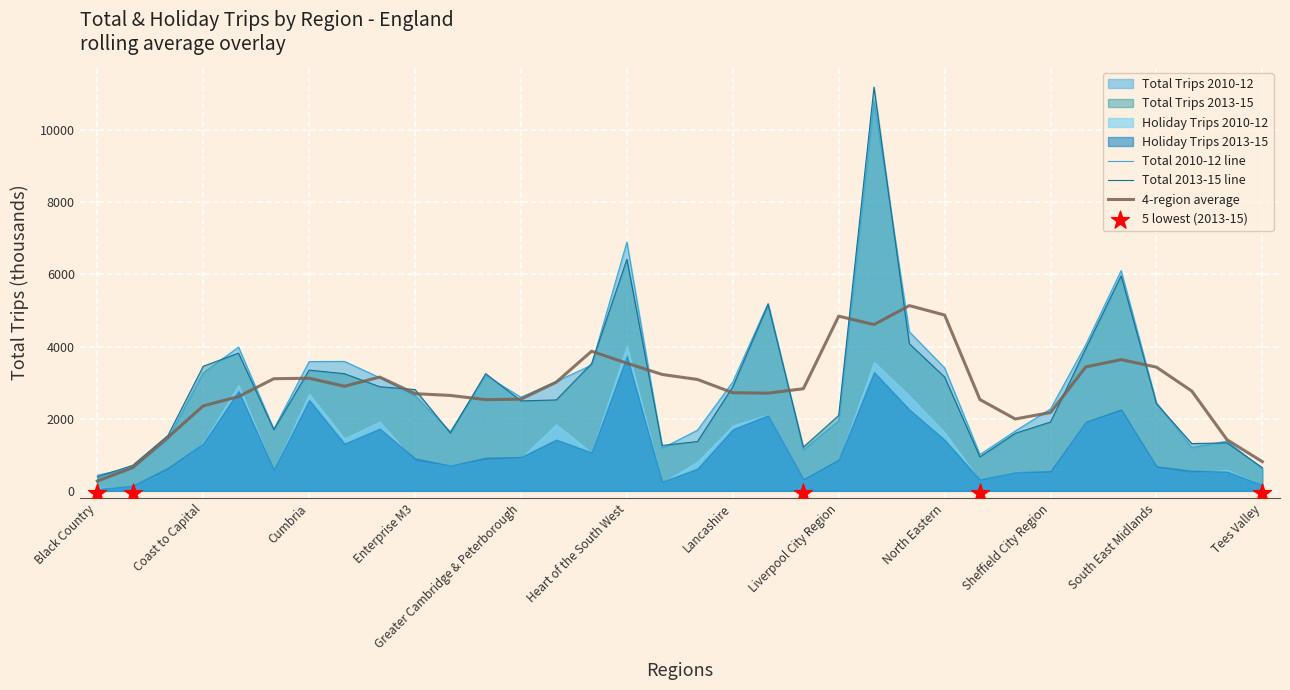

Is the value of total_trips_2011_13 at 20 greater than the value of total_trips_2010_12 at 10?

No